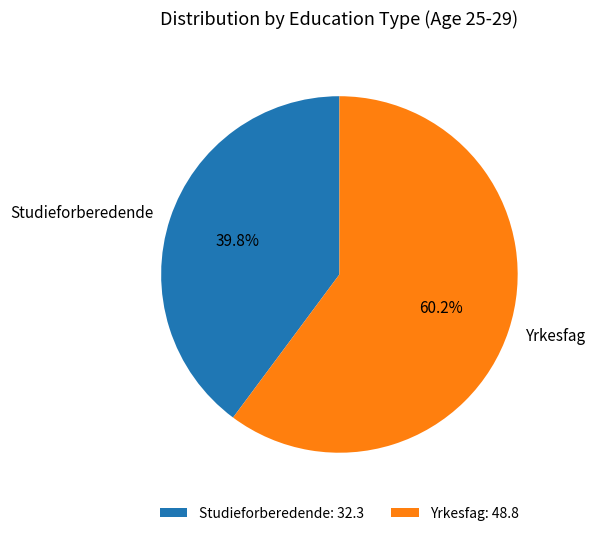

To the nearest percent, what percentage of the pie is Yrkesfag?

60%